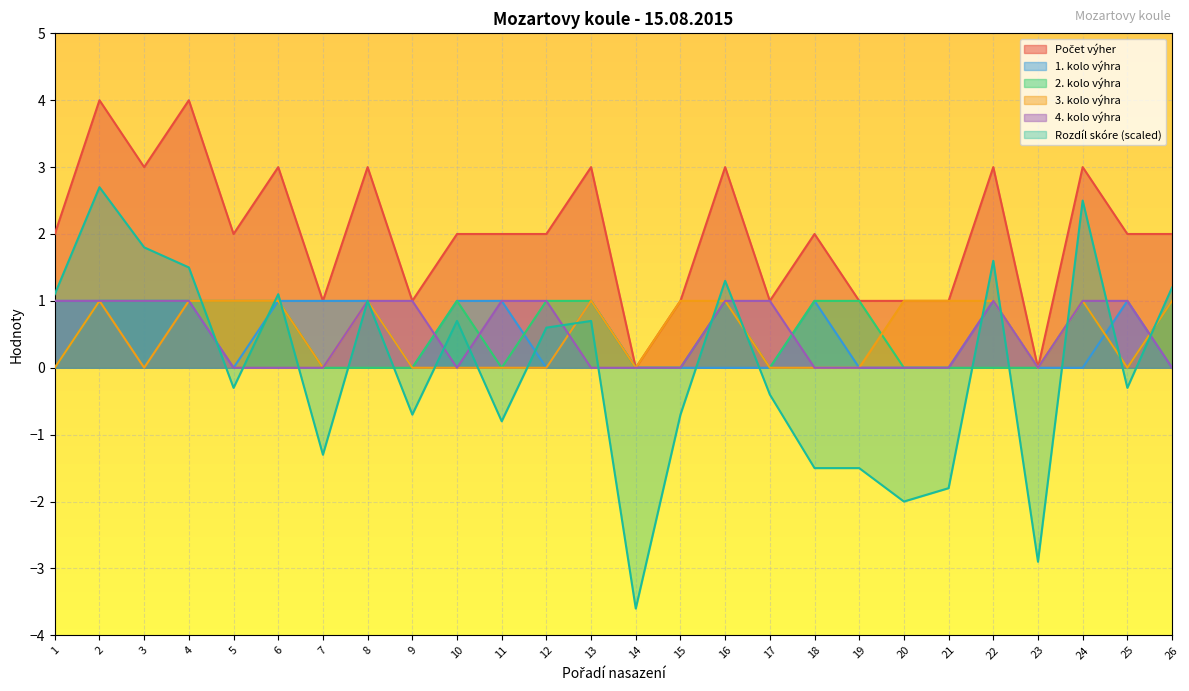

How many categories are shown in the chart?

26